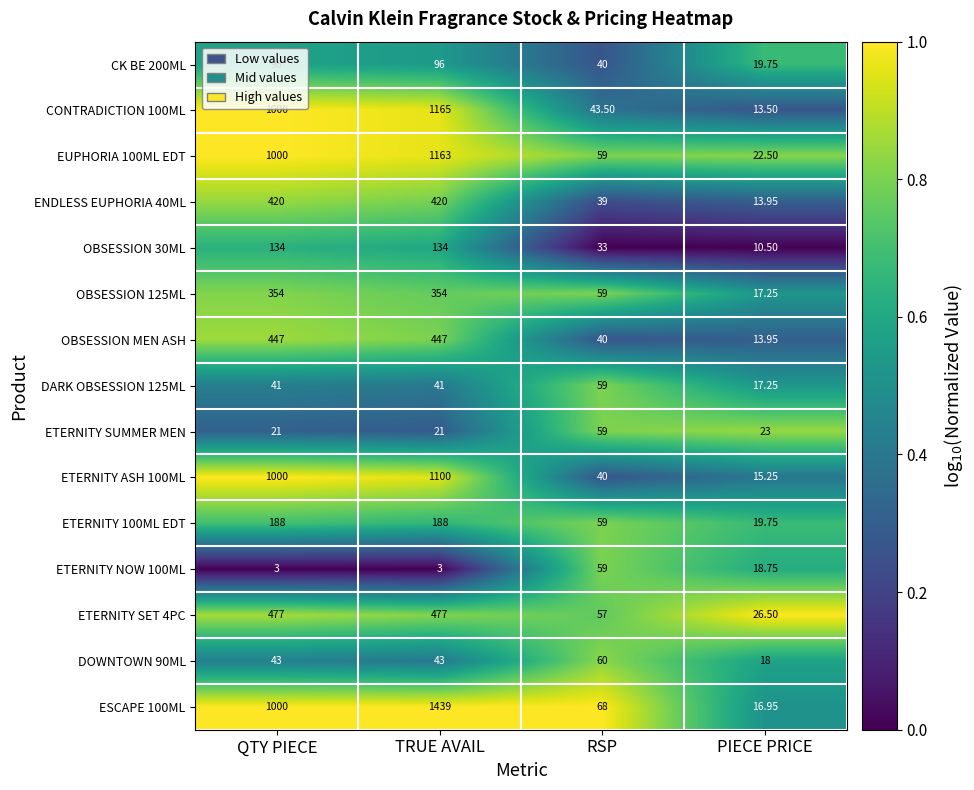

At which label is ESCAPE 100ML closest to 727?

QTY PIECE